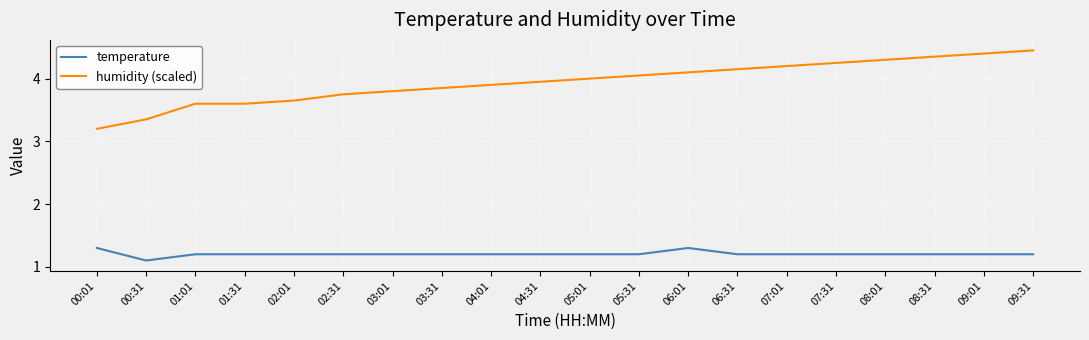

Rank the series by their maximum value, from lowest to highest.

temperature, humidity (scaled)